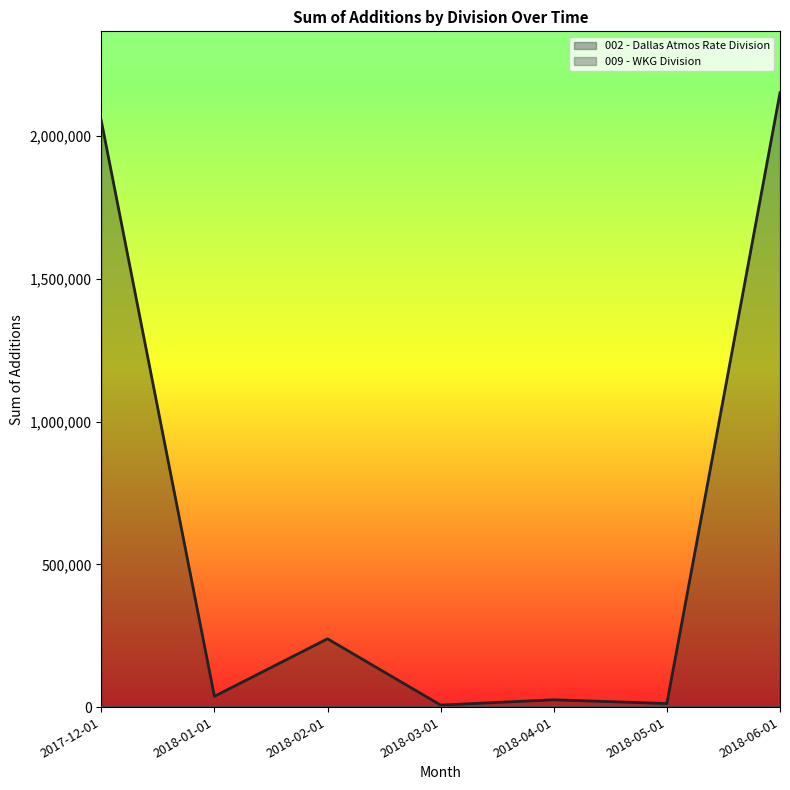

How many lines are shown in the chart?

2